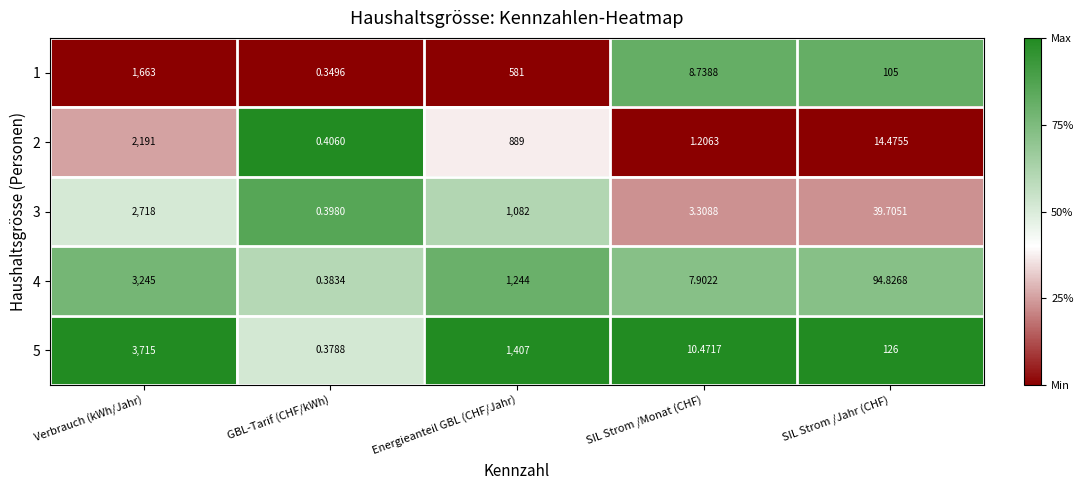

What is the maximum value shown in the chart?

3715.0